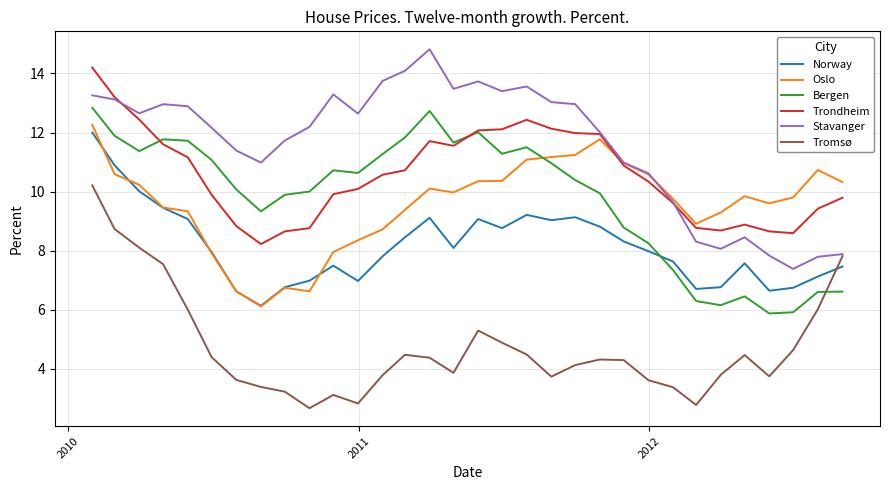

After their last crossing, which series has the higher values: Norway or Bergen?

Norway